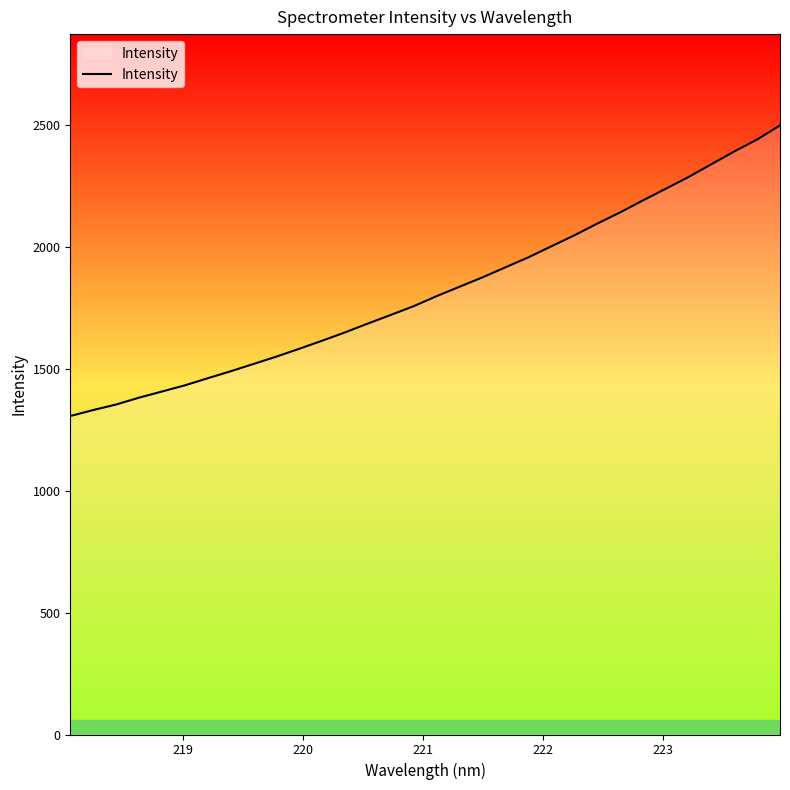

What is the difference between the maximum and minimum values?

1191.4